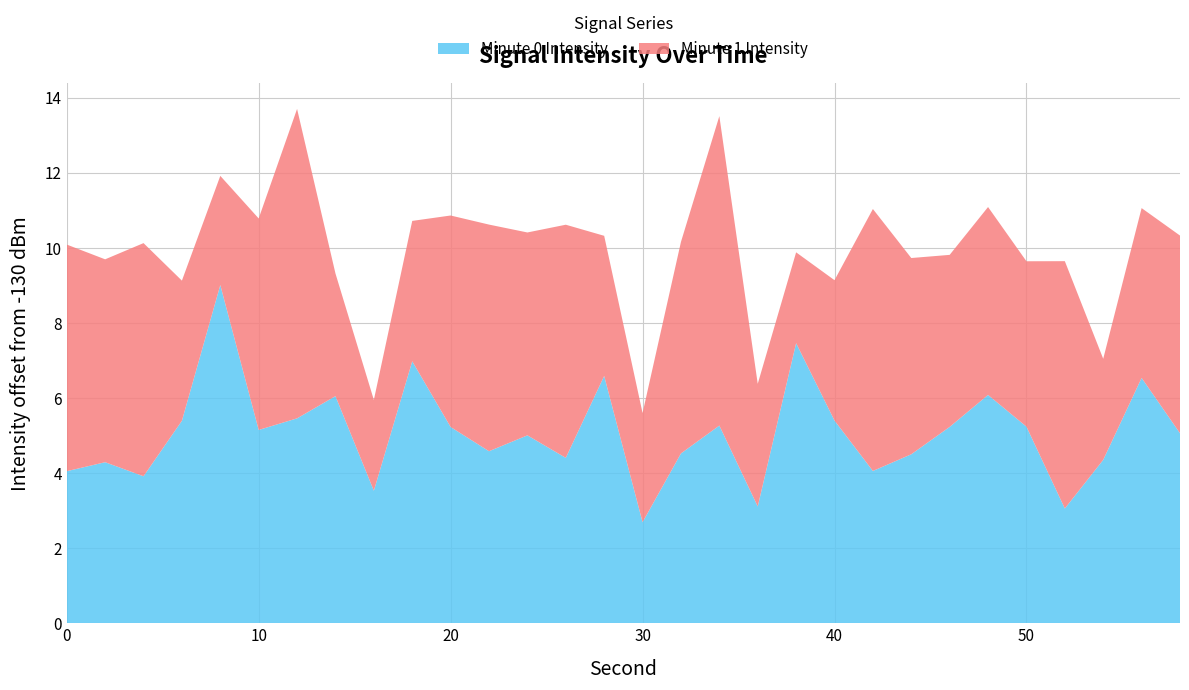

Reading left to right, transcribe all the data shown in this chart.

intensity(dBm) min-1: -125.9	-125.7	-126.1	-124.6	-121.0	-124.9	-124.5	-123.9	-126.5	-123.0	-124.8	-125.4	-125.0	-125.6	-123.4	-127.3	-125.5	-124.7	-126.9	-122.5	-124.6	-125.9	-125.5	-124.8	-123.9	-124.8	-126.9	-125.6	-123.5	-124.9
intensity(dBm) min0: -124.0	-124.6	-123.8	-126.3	-127.1	-124.4	-121.8	-126.7	-127.6	-126.3	-124.4	-124.0	-124.6	-123.8	-126.3	-127.1	-124.4	-121.8	-126.7	-127.6	-126.3	-123.0	-124.8	-125.4	-125.0	-125.6	-123.4	-127.3	-125.5	-124.7